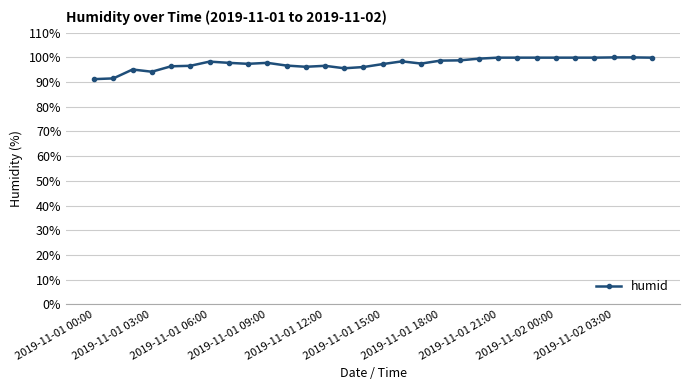

What is the greatest value displayed?

100.0